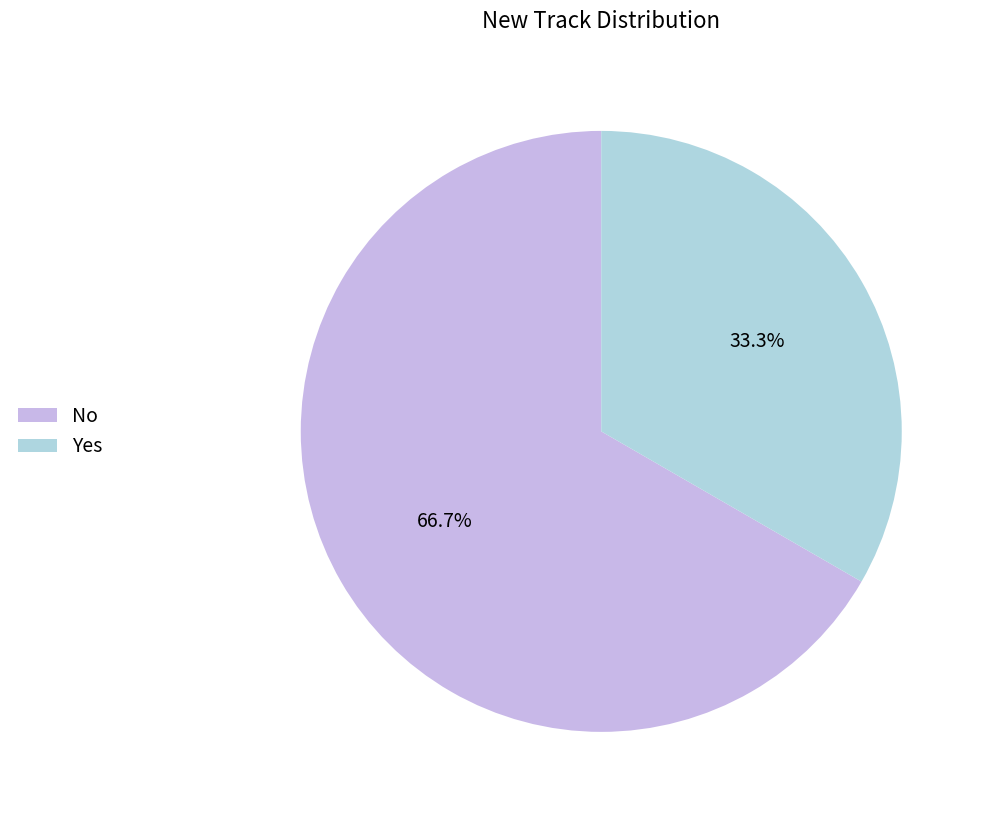

Which has a higher value, No or Yes?

No